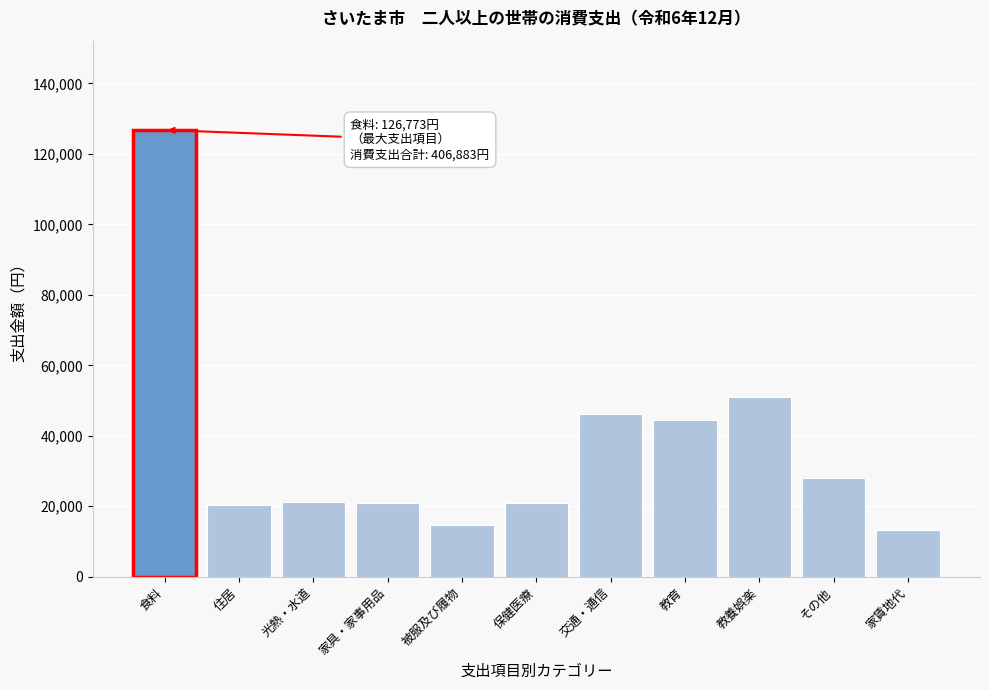

At which label is the value closest to 70036?

教養娯楽